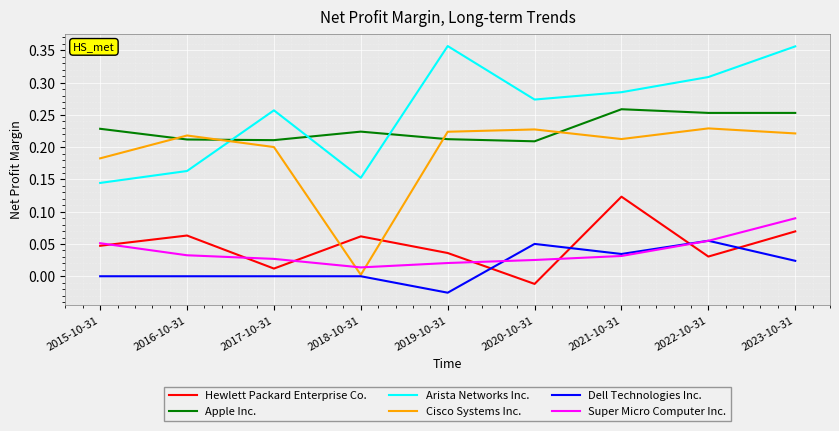

Is it true that Apple Inc. equals 0.2 at 2016-10-31?

True